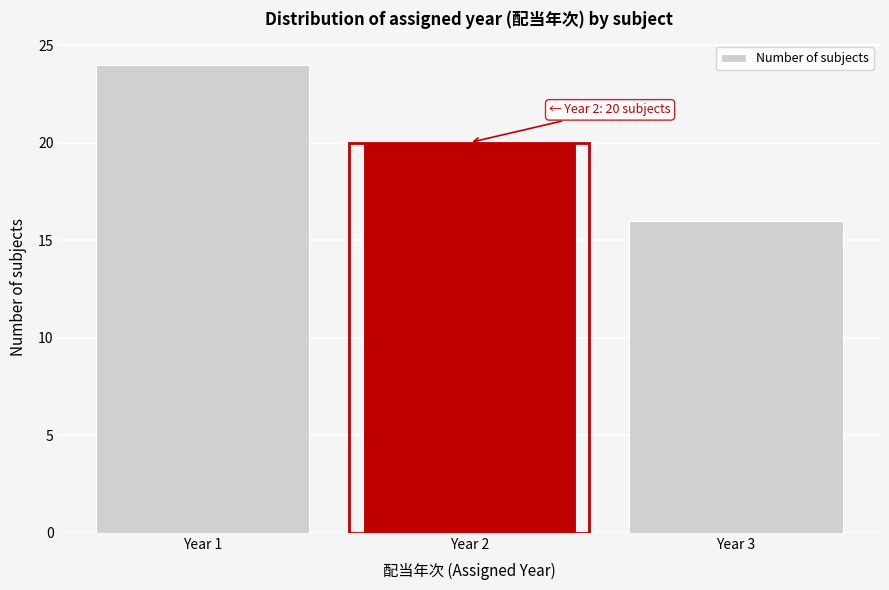

Reading left to right, what are all the values shown in this chart?

Year 1=24	Year 2=20	Year 3=16